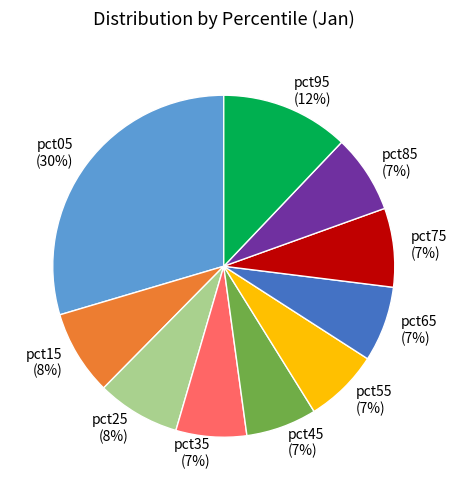

To the nearest percent, what is the average slice percentage?

10%